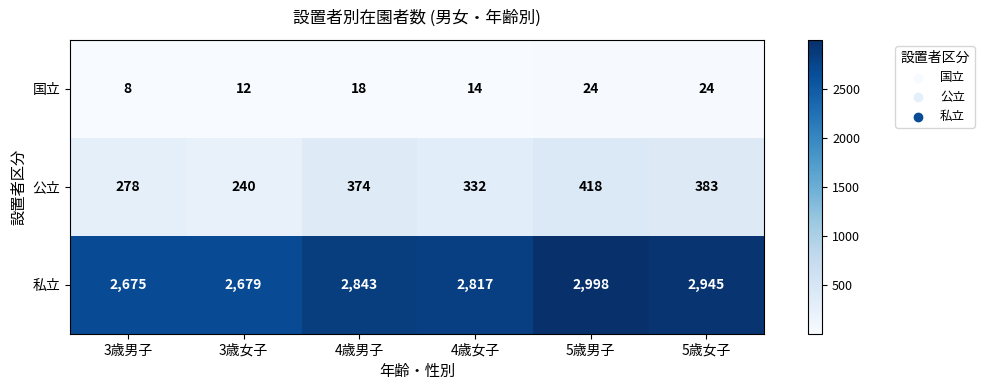

What is the difference between the maximum and minimum values in the 公立 series?

178